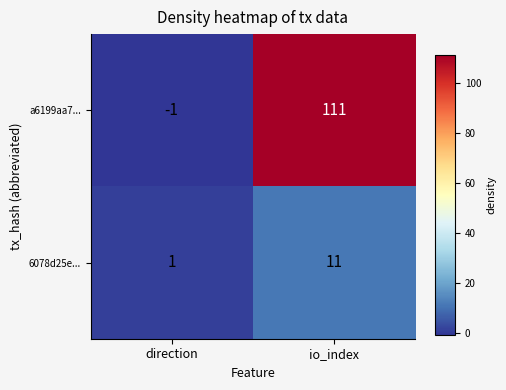

What is the difference between the maximum and minimum values in the a6199aa7... series?

112